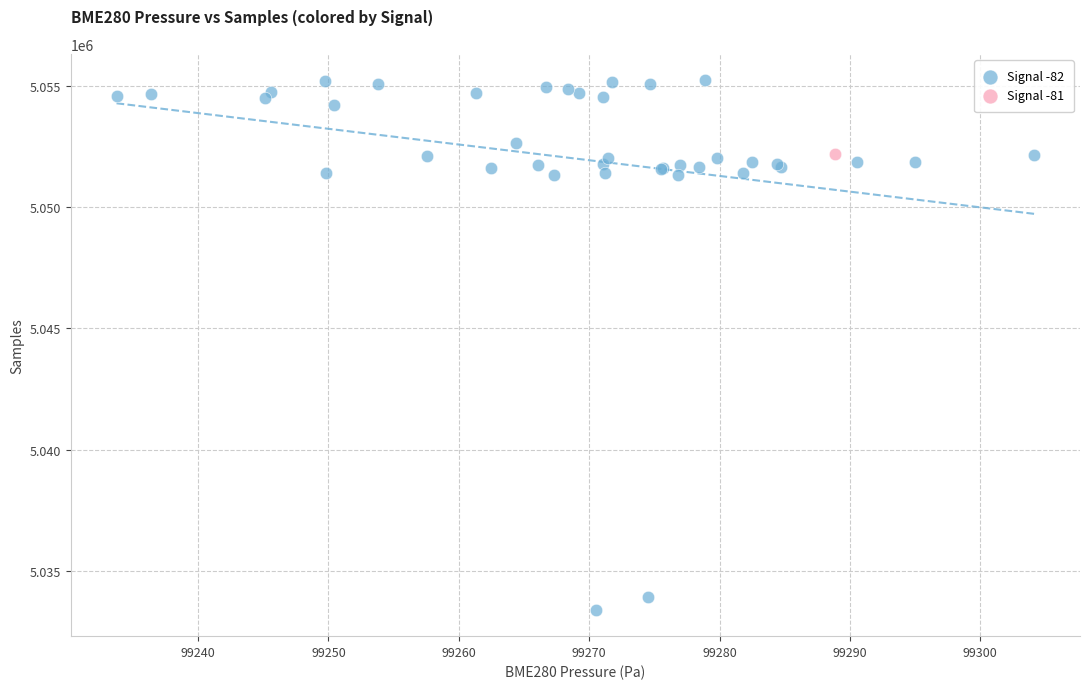

What are all the series names shown in the legend?

Signal -82, Signal -81